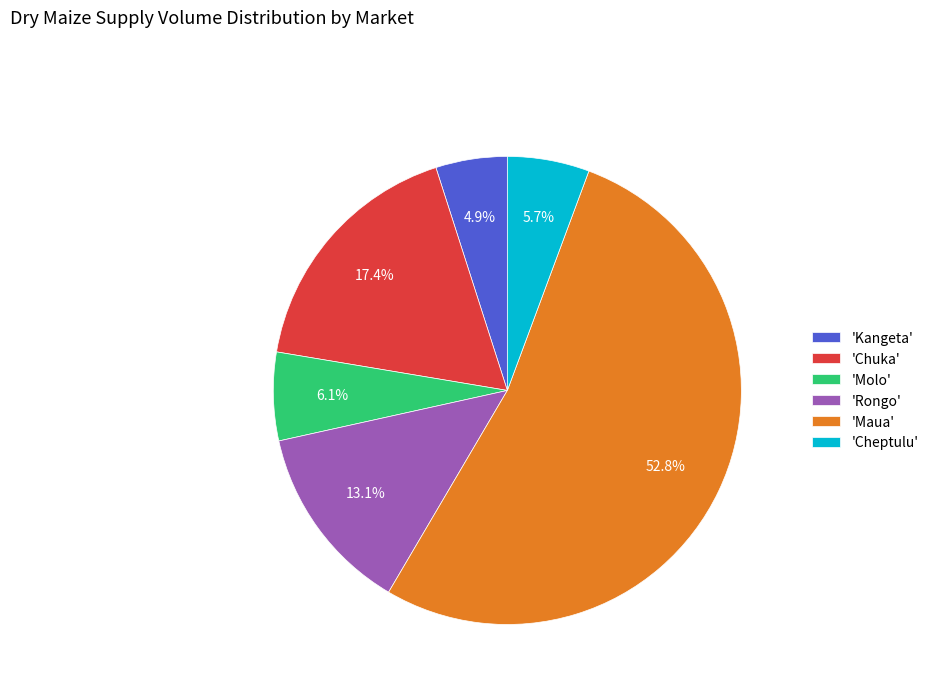

What is the largest slice in the pie chart?

'Maua'